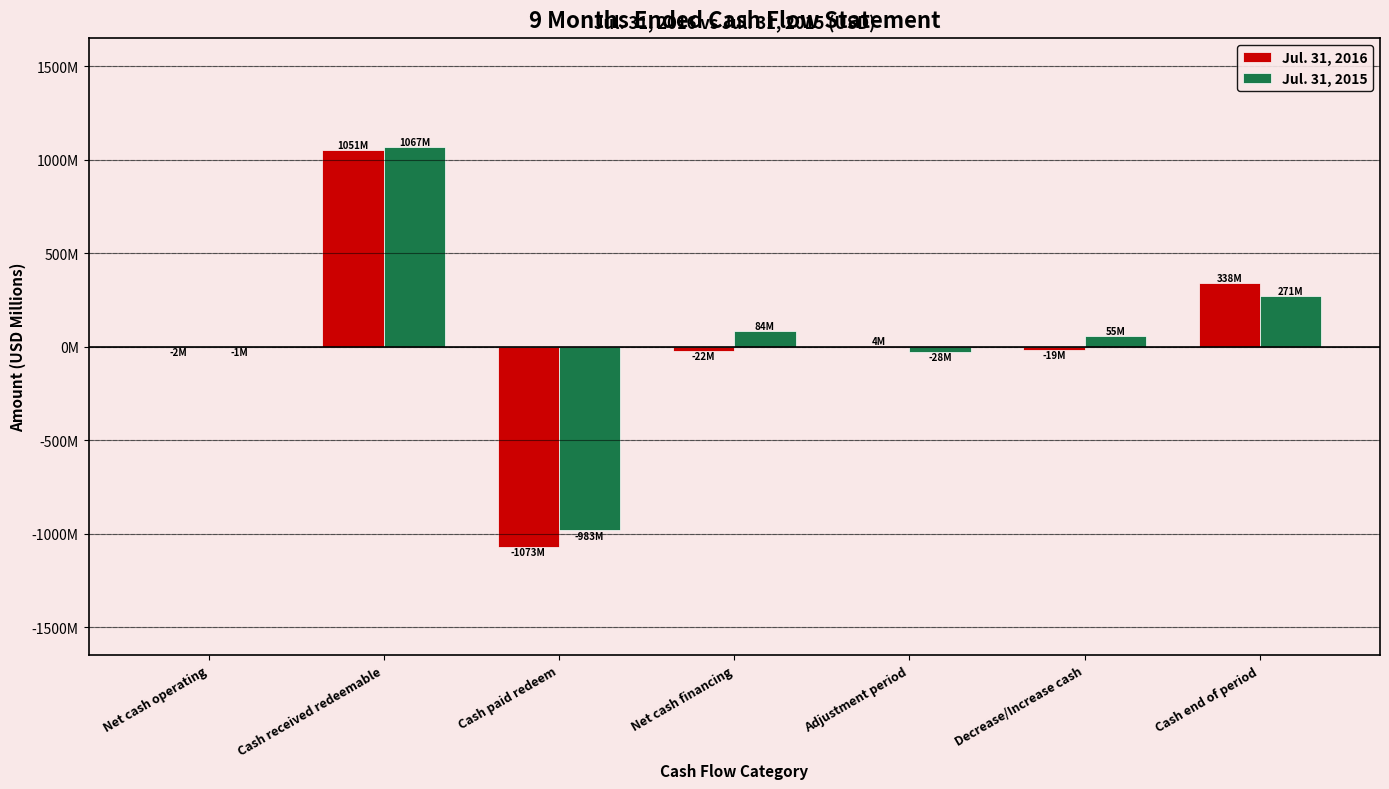

What is the spread (max minus min) of values at Decrease/Increase cash?

74.4